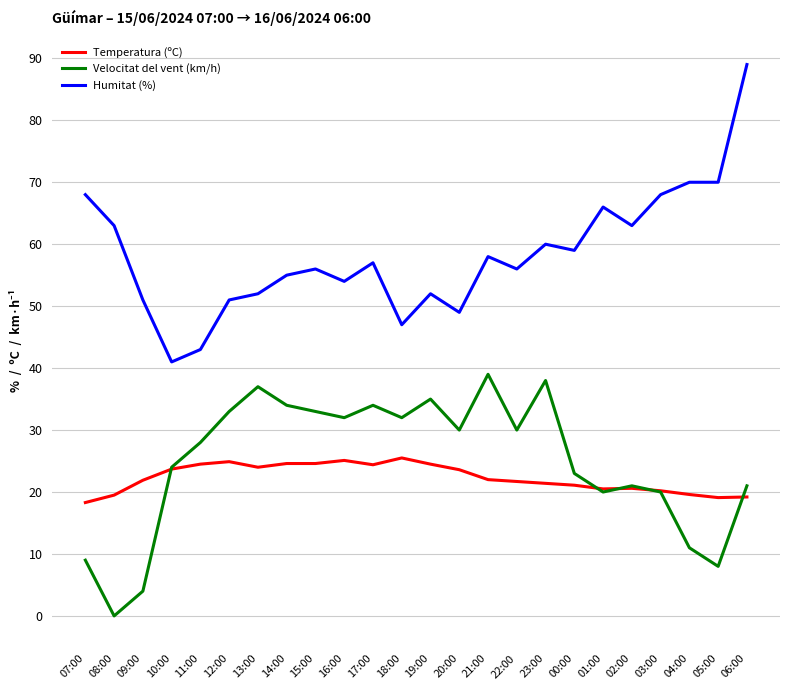

What is the difference between the Velocitat del vent (km/h) values at 19:00 and 17:00?

1.0